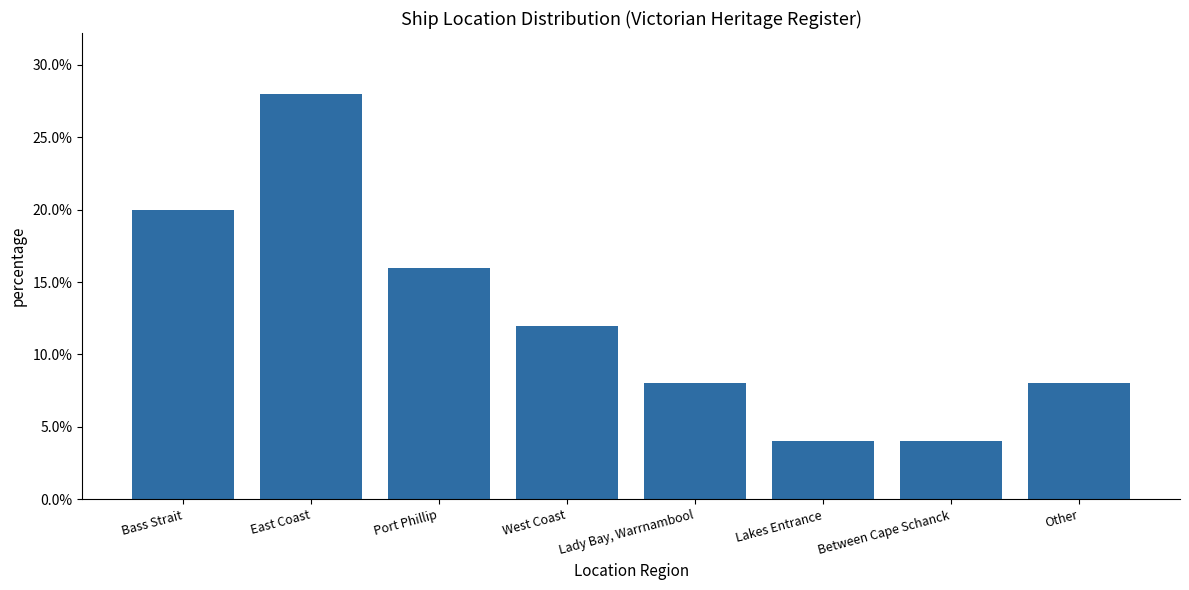

At which category does the chart reach its peak across all series?

East Coast